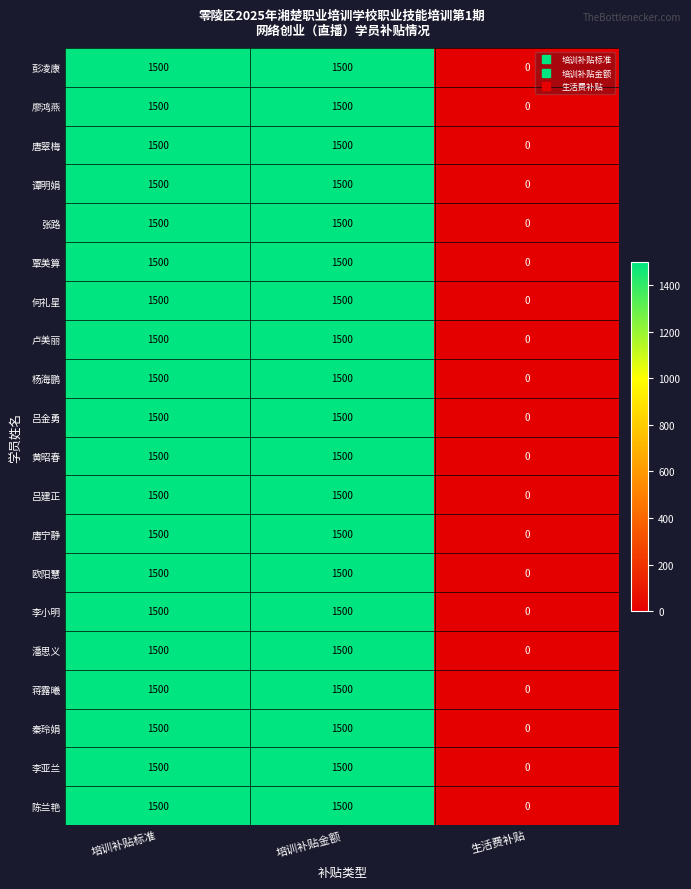

What is the sum of the 唐翠梅 values at 生活费补贴 and 培训补贴标准?

1500